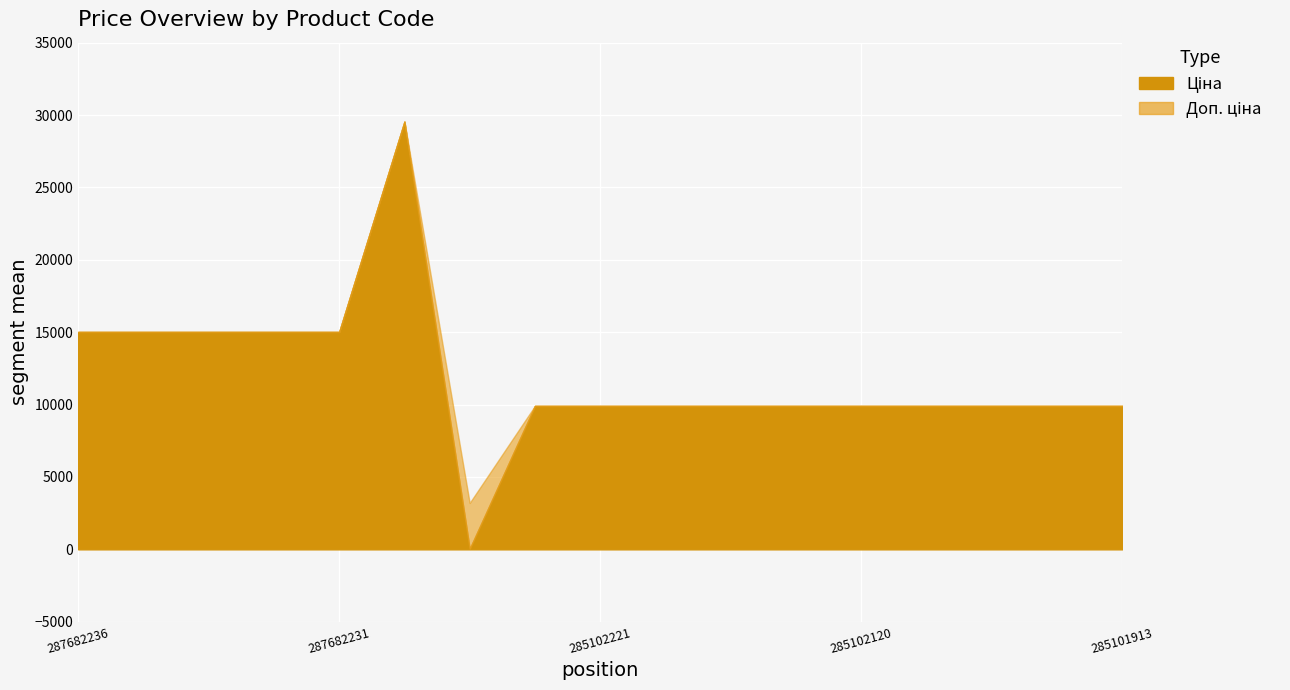

At which category is the sum across all series the highest?

287702232